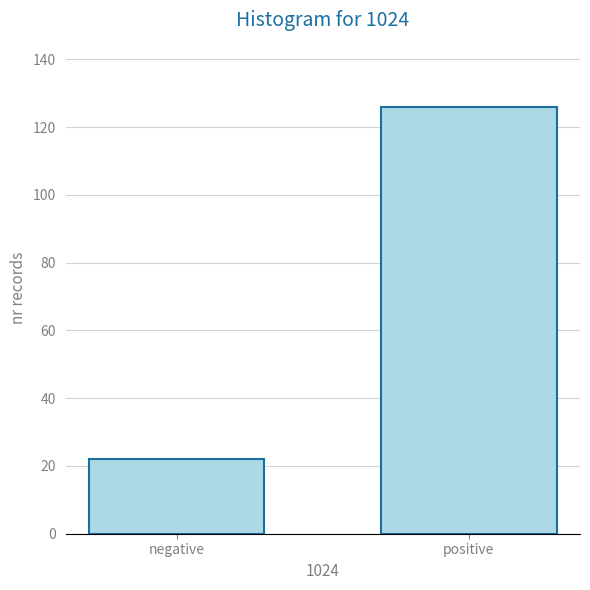

Reading left to right, extract all data points from this chart.

22	126